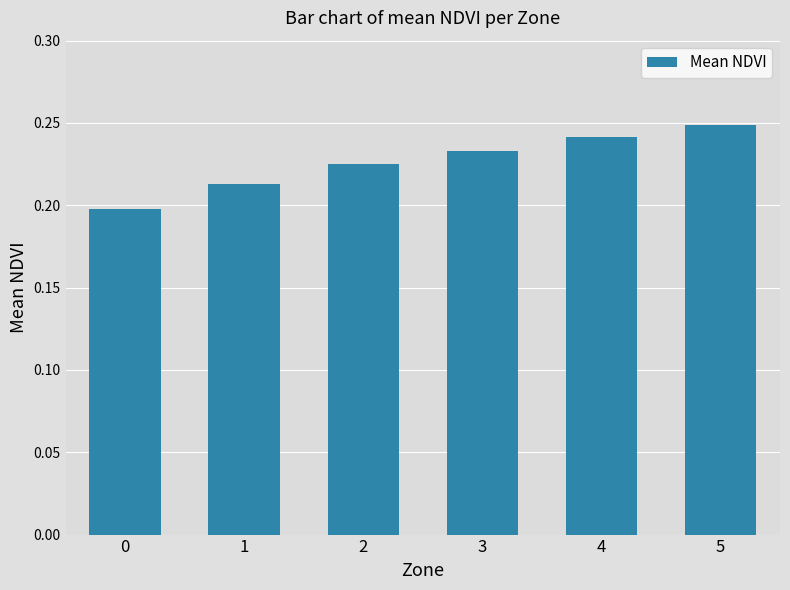

What is the change in value from 0 to 5?

+0.1